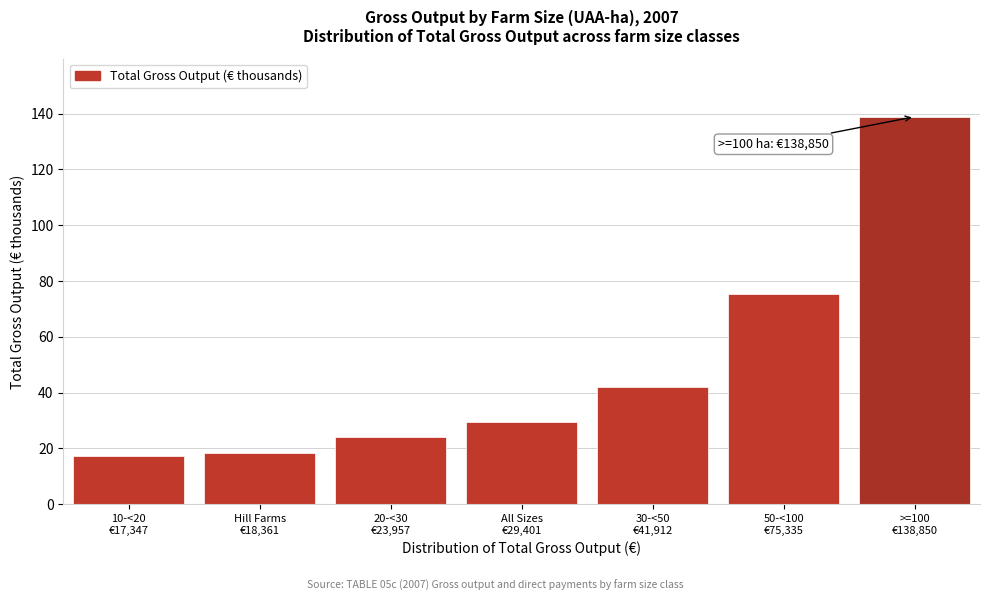

What is the smallest value displayed?

17.3